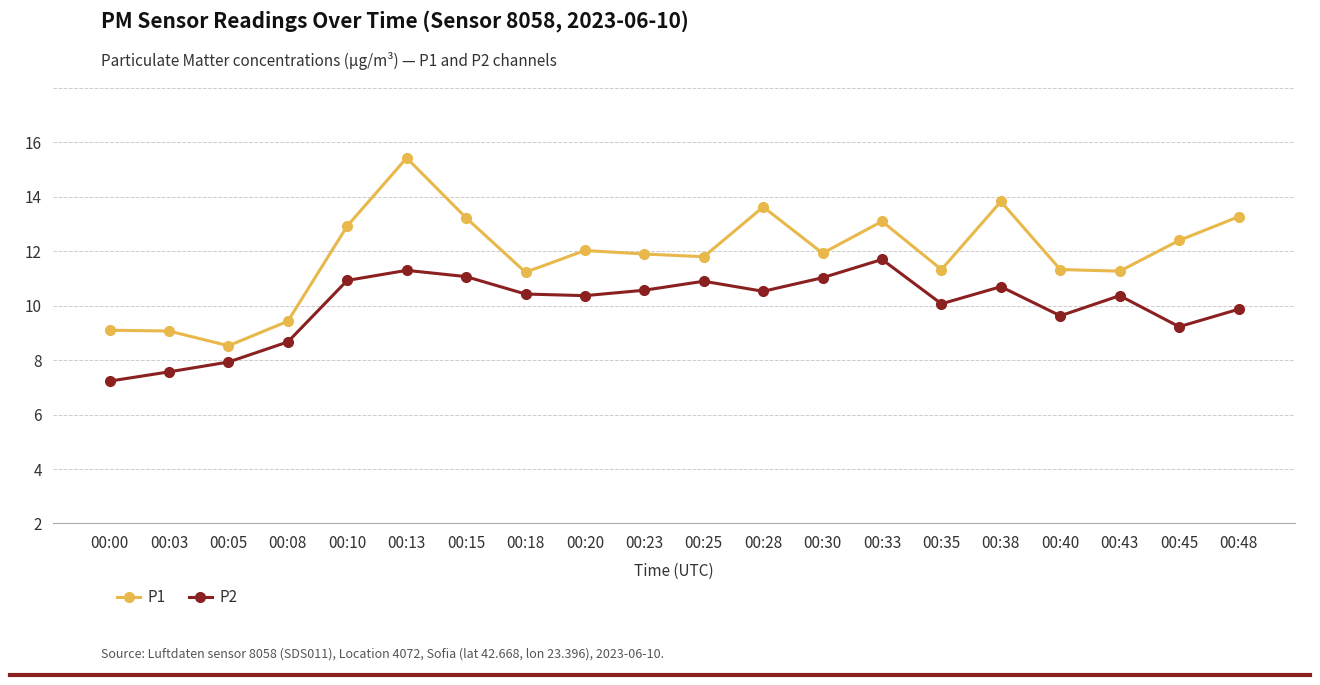

At which category does the chart reach its minimum across all series?

00:00